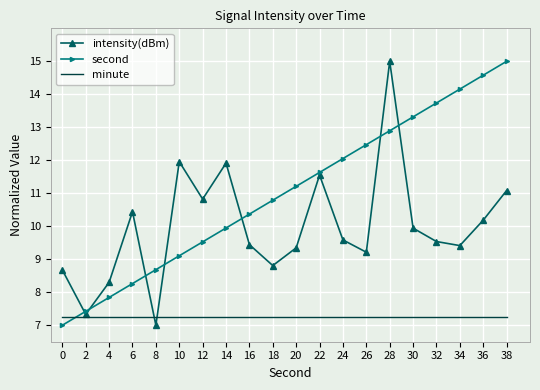

Which series changed the most between 8 and 30?

second